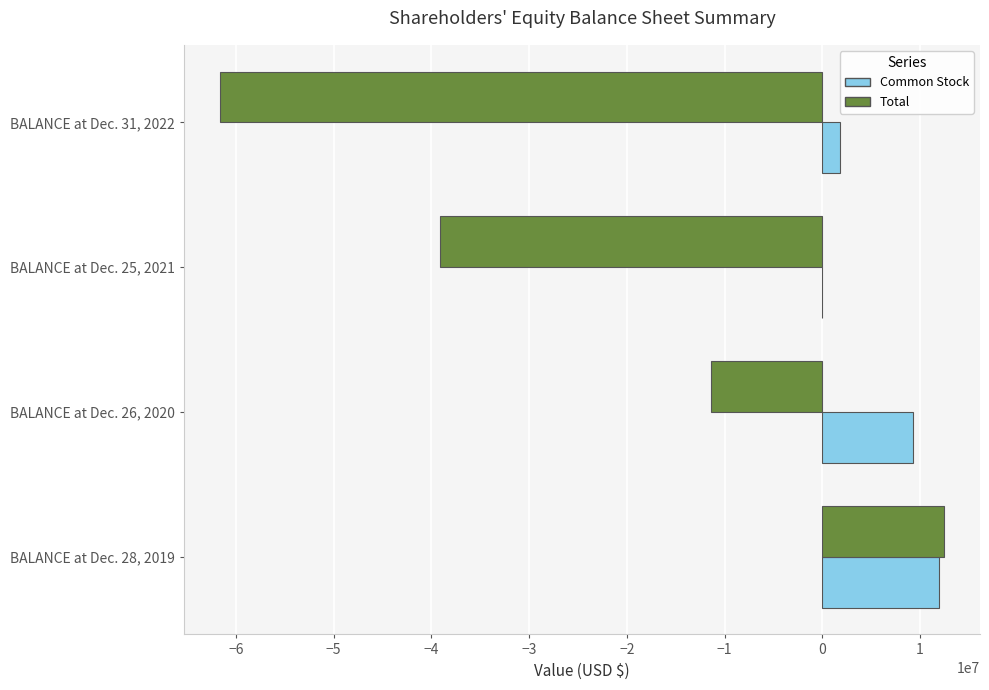

At which label is Total closest to -24591900?

BALANCE at Dec. 26, 2020